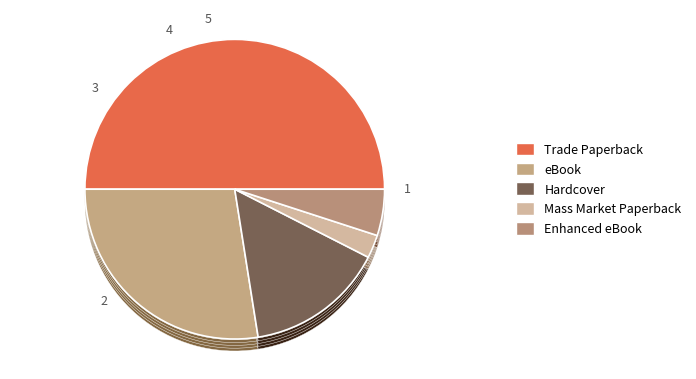

Is it true that eBook is 28% of the pie?

True